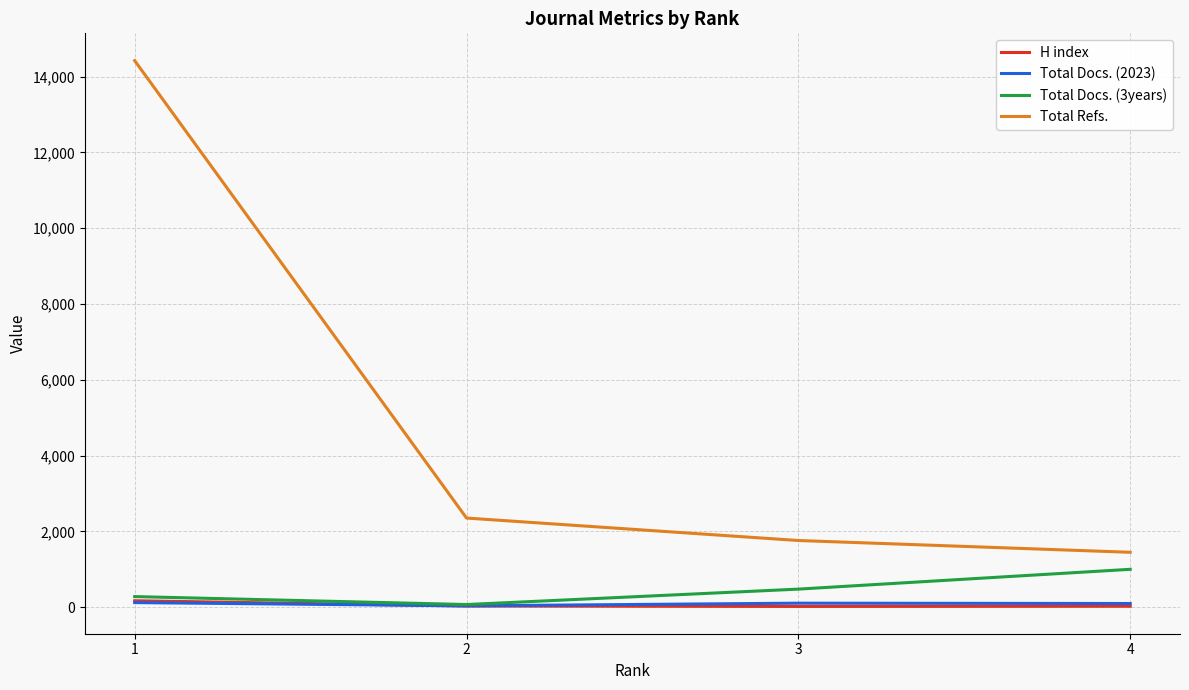

What is the sum of the Total Refs. values at 1 and 2?

16774